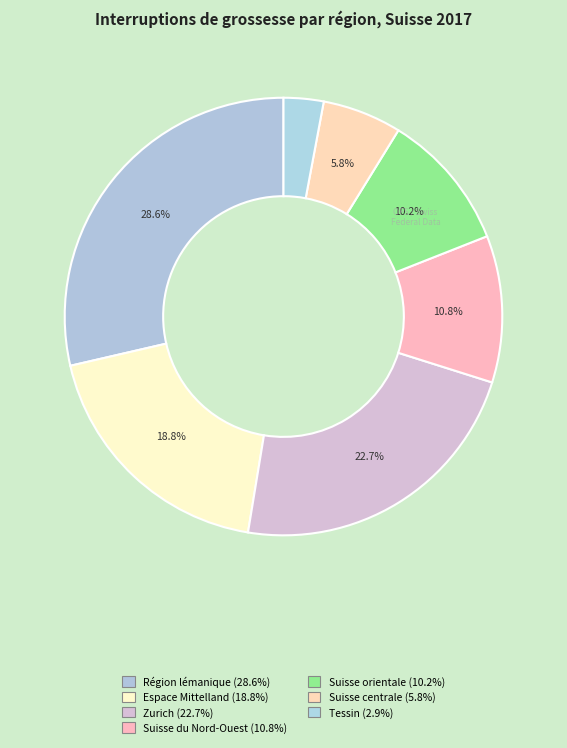

Which category has the smallest portion of the pie?

Tessin (296)